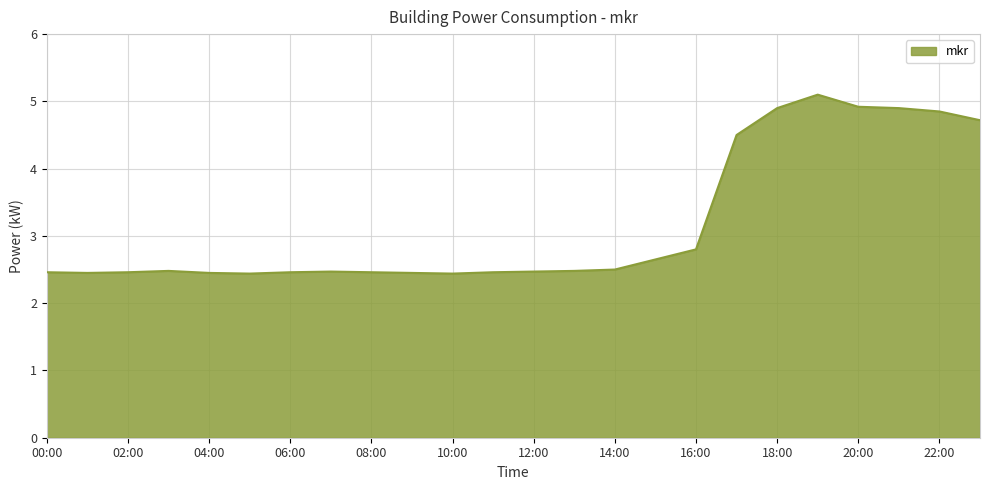

What is the greatest value displayed?

5.1